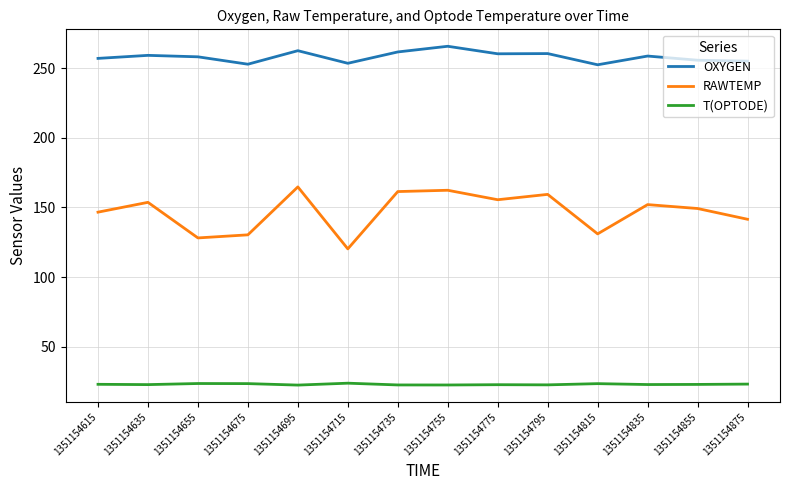

Rank the series by their maximum value, from highest to lowest.

OXYGEN, RAWTEMP, T(OPTODE)